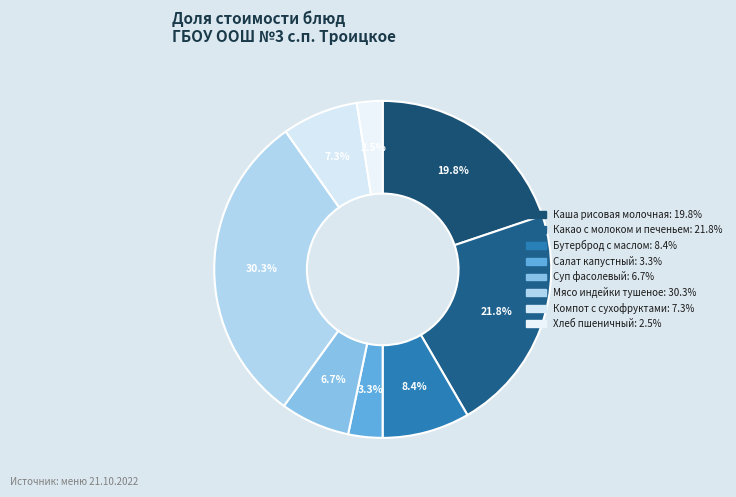

What is the smallest slice in the pie chart?

Хлеб пшеничный